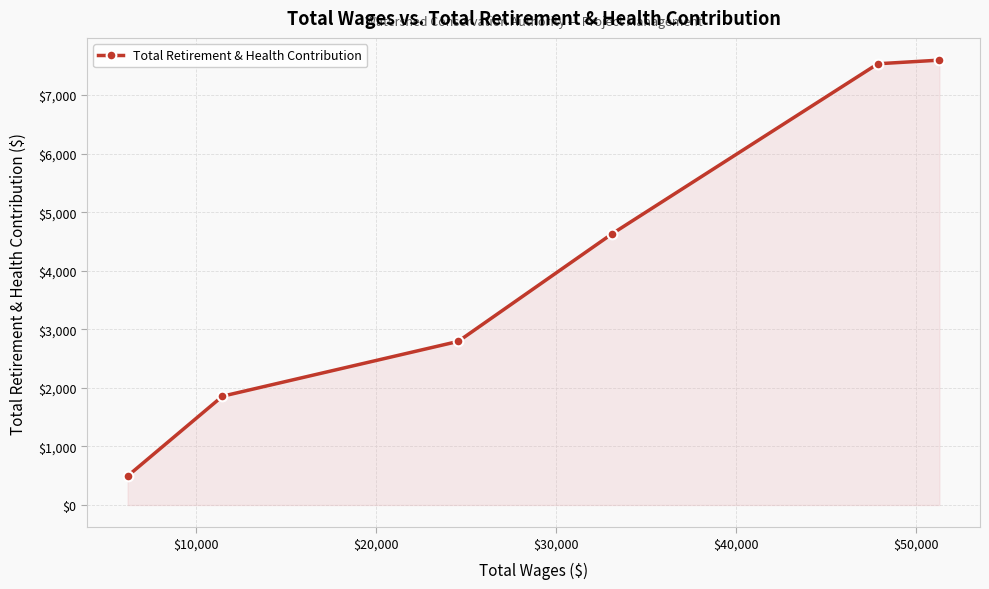

What is the minimum value shown in the chart?

495